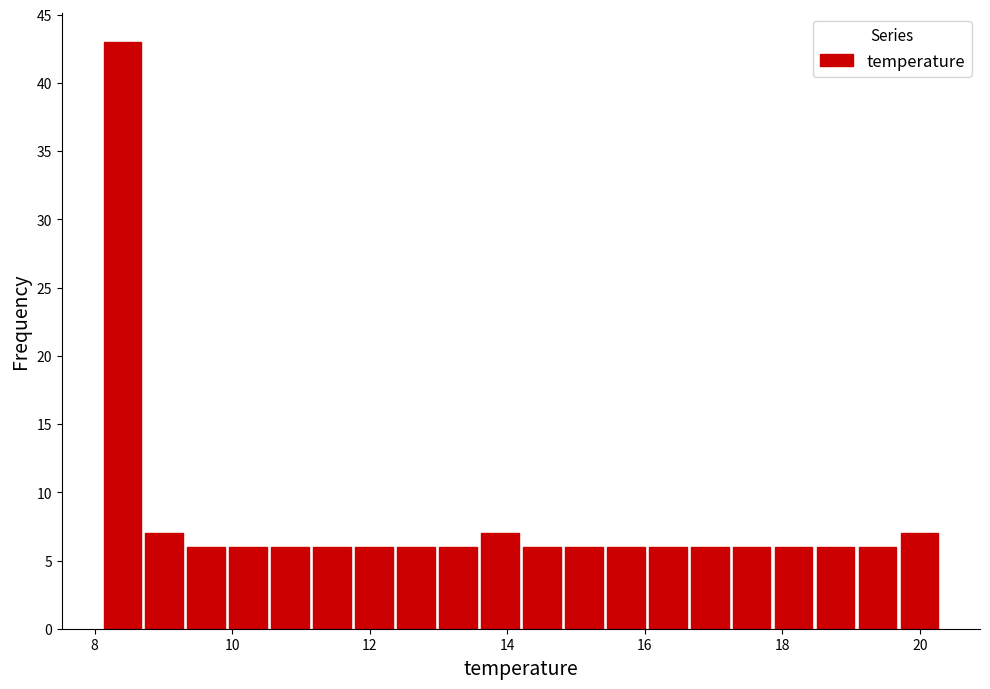

Around what value on the x-axis is the tallest bar? Give the approximate position of its centre, as read against the axis.

8.4